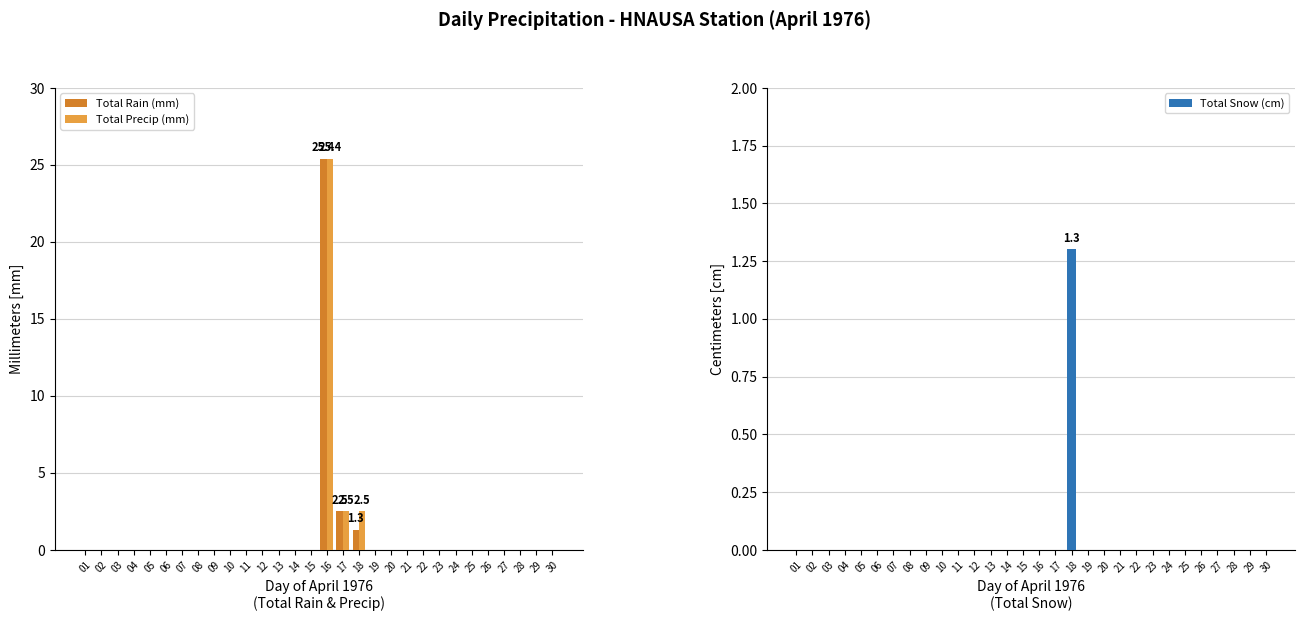

Rank the series by their maximum value, from lowest to highest.

Total Snow (cm), Total Rain (mm), Total Precip (mm)